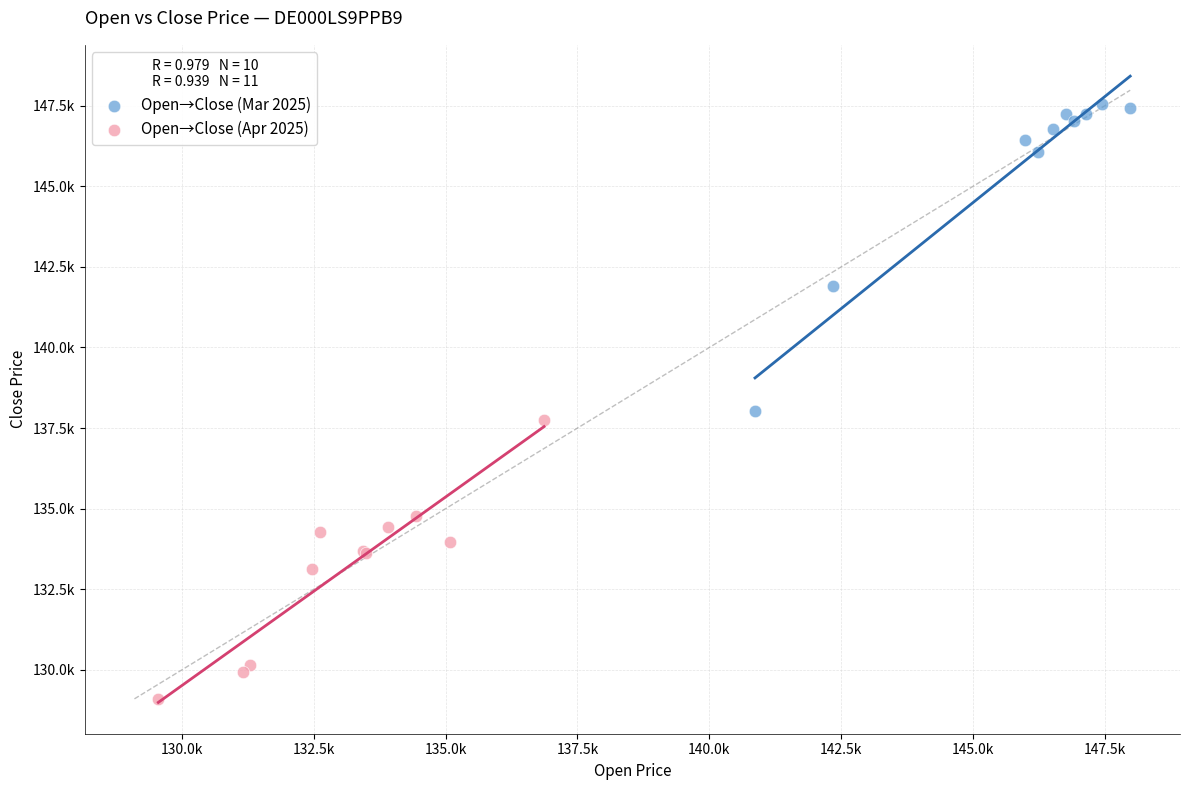

What are all the series names shown in the legend?

Open→Close (Mar 2025), Open→Close (Apr 2025)